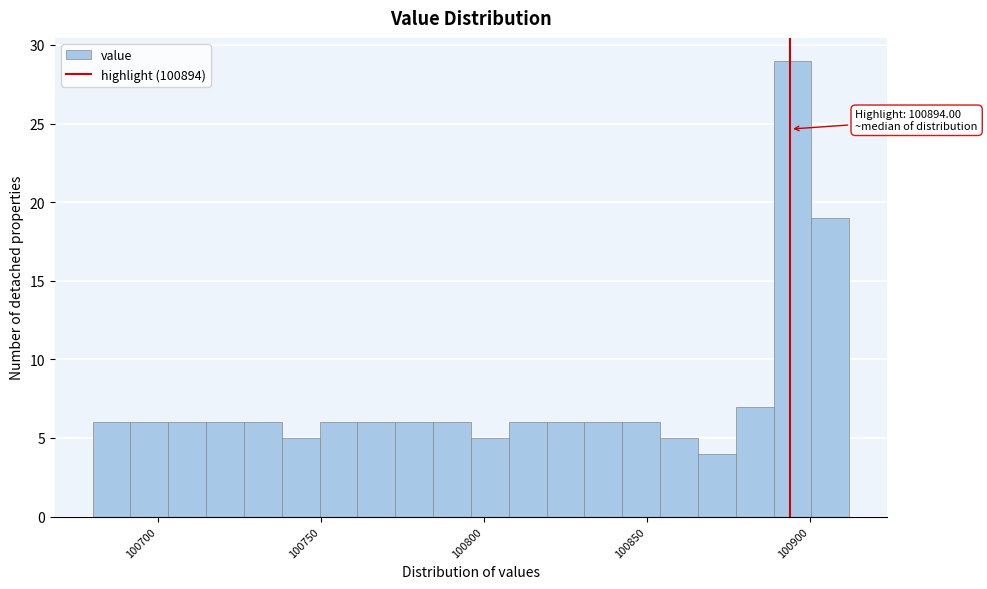

Read against the x-axis, roughly where is the centre of the tallest bar?

100895